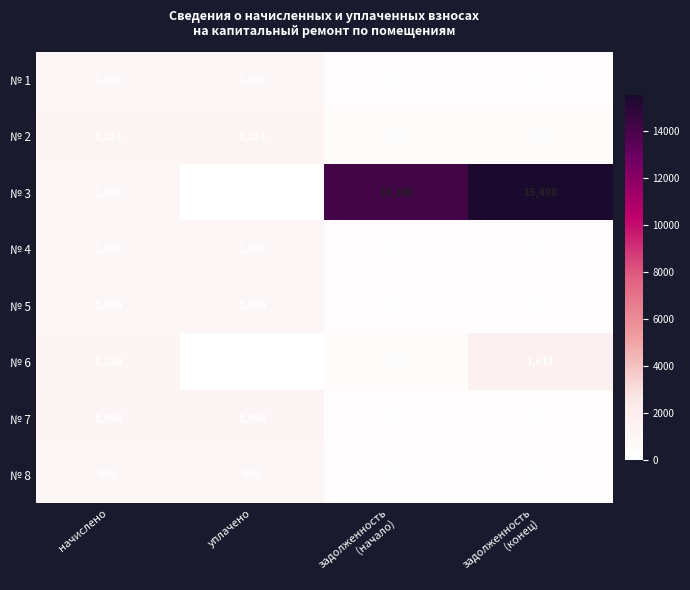

What is the difference between the maximum and second lowest values in the № 5 series?

680